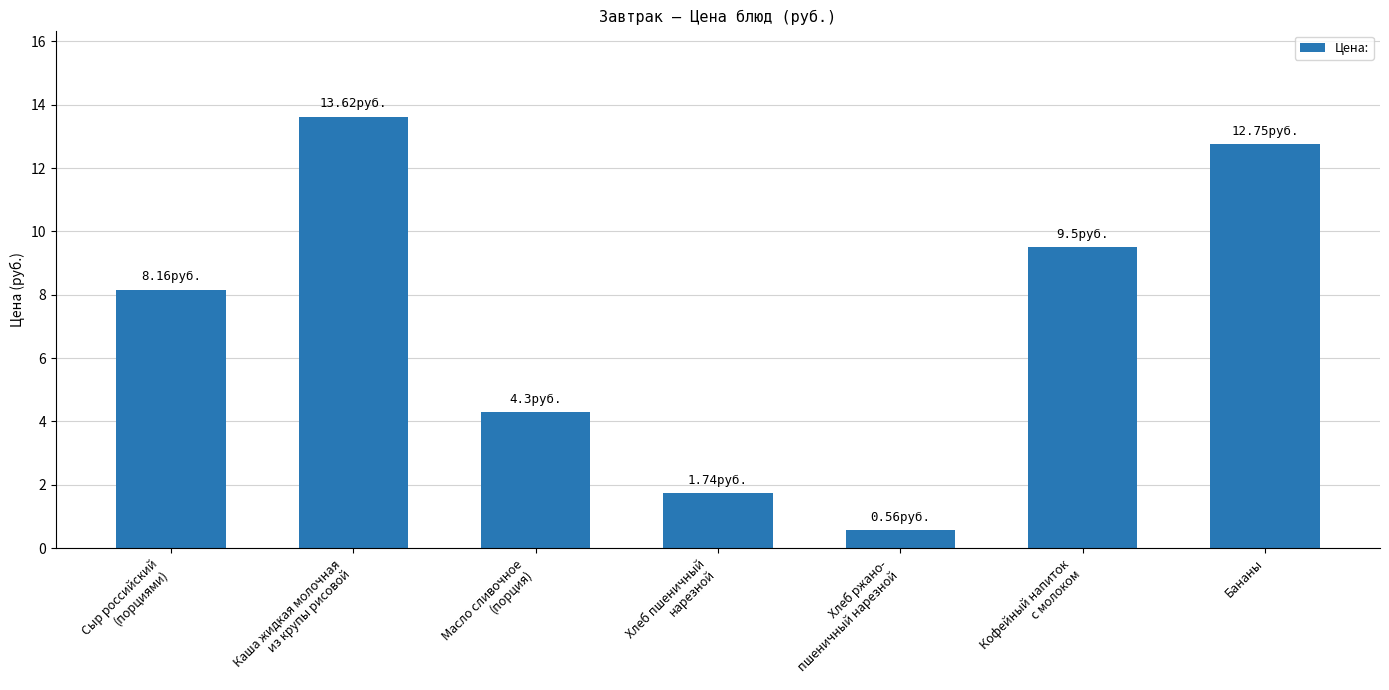

What is the smallest value displayed?

0.6